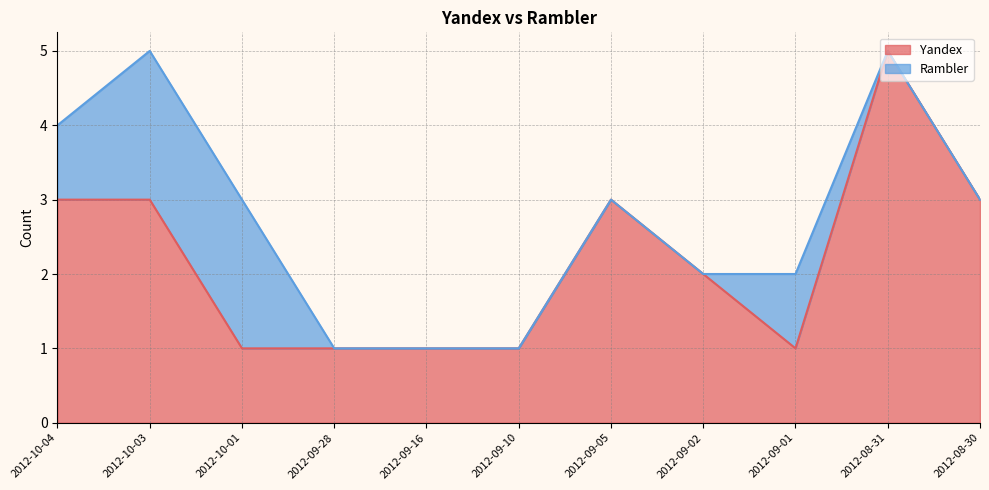

What is the approximate value at 2012-09-02?

2